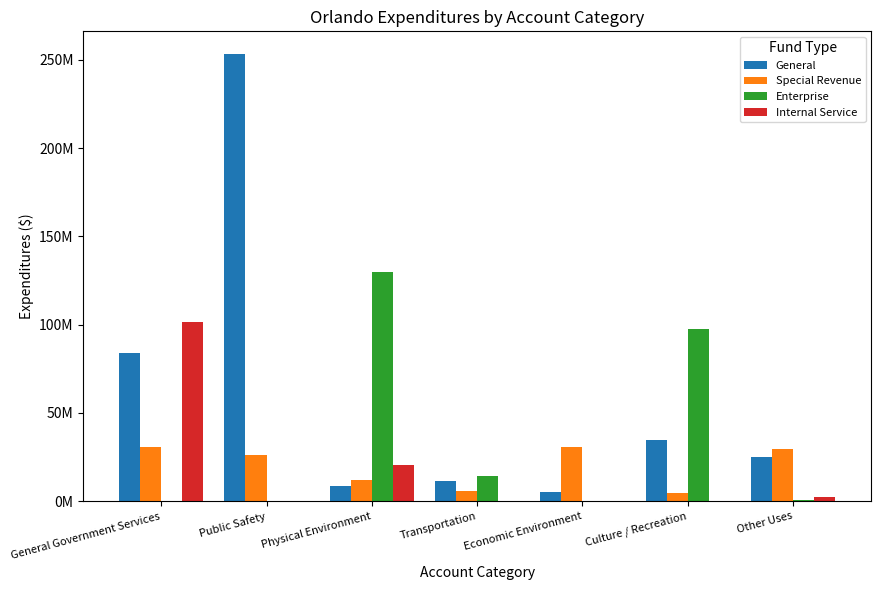

What are all the series names shown in the legend?

General, Special Revenue, Enterprise, Internal Service